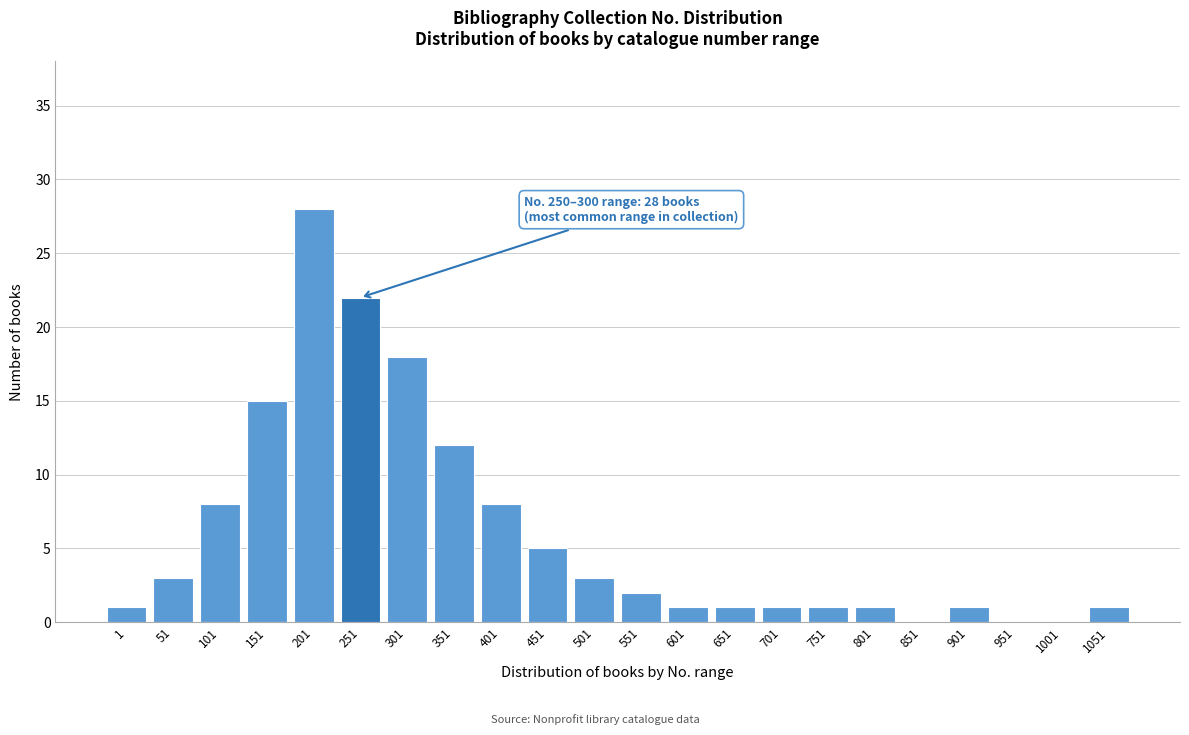

Reading left to right, list all the values displayed in this chart.

1=1	51=3	101=8	151=15	201=28	251=22	301=18	351=12	401=8	451=5	501=3	551=2	601=1	651=1	701=1	751=1	801=1	851=0	901=1	951=0	1001=0	1051=1